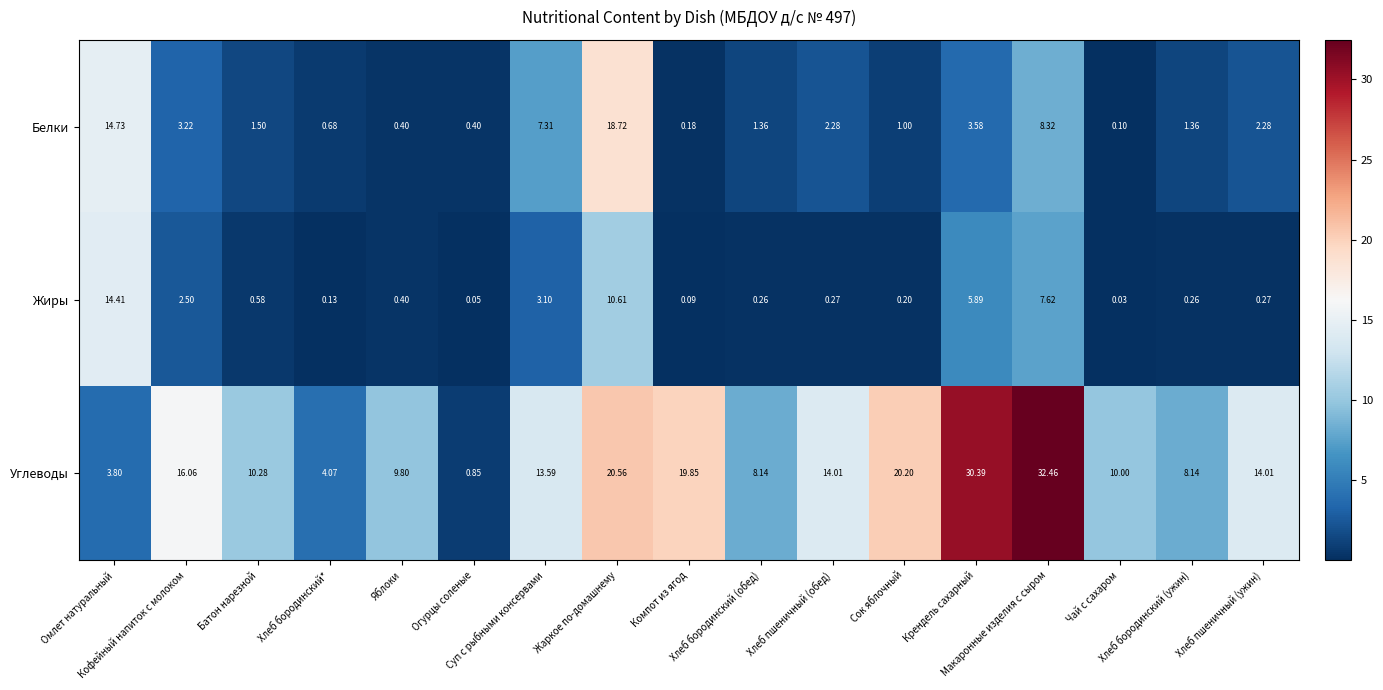

List the series in order of their peak value, lowest first.

Жиры, Белки, Углеводы